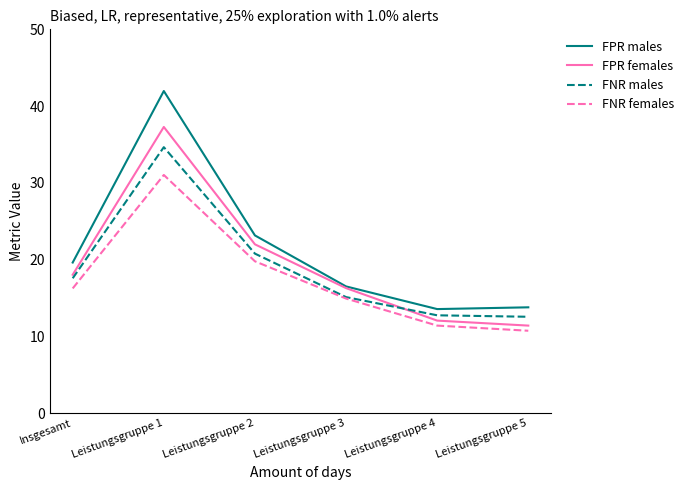

At which category is the sum across all series the highest?

Leistungsgruppe 1